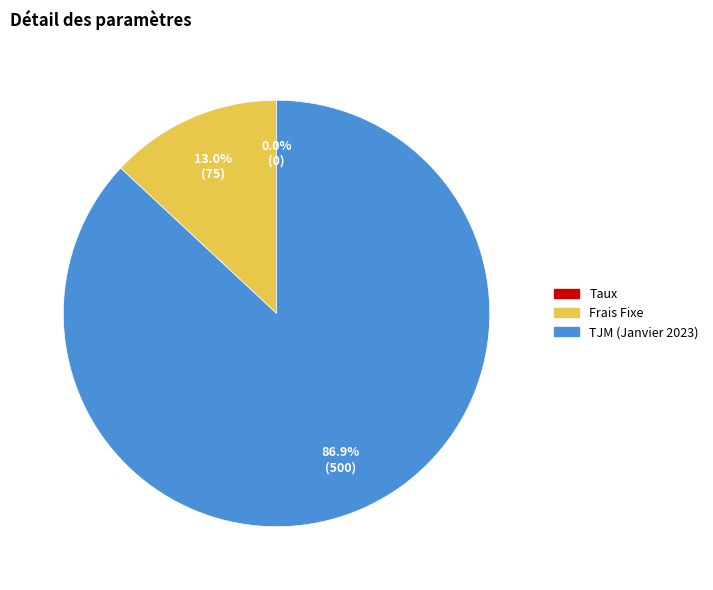

What percentage do Frais Fixe and TJM (Janvier 2023) together represent?

100.0%